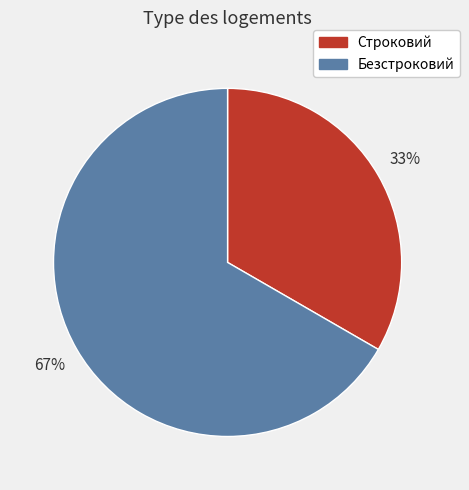

Which has a higher value, Безстроковий or Строковий?

Безстроковий